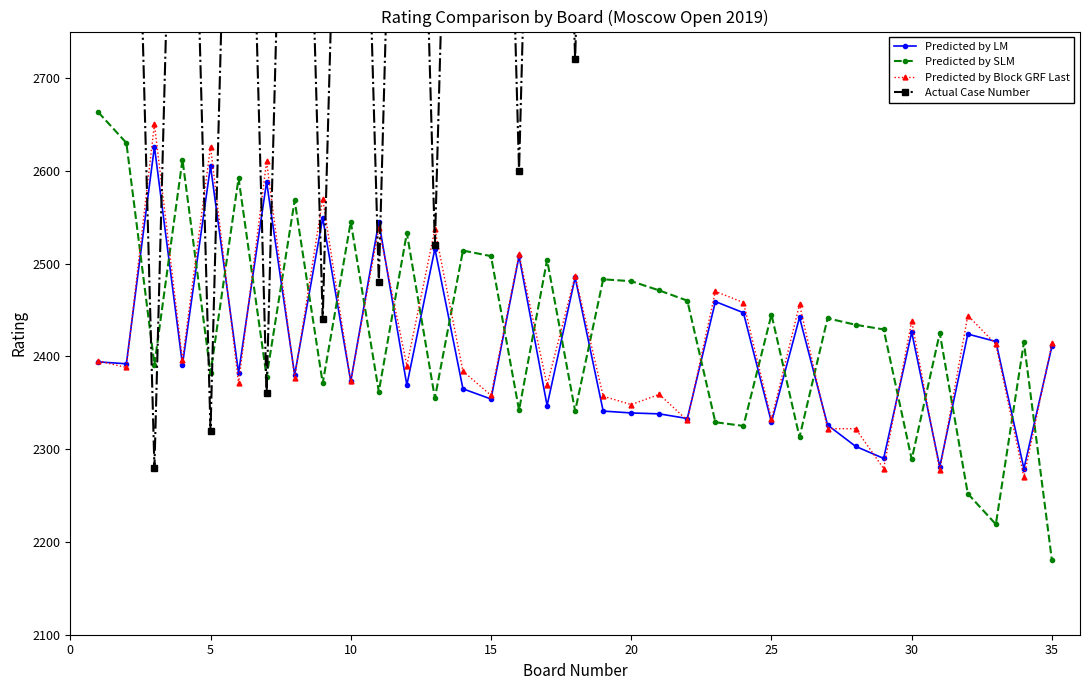

At which category is the sum across all series the highest?

33